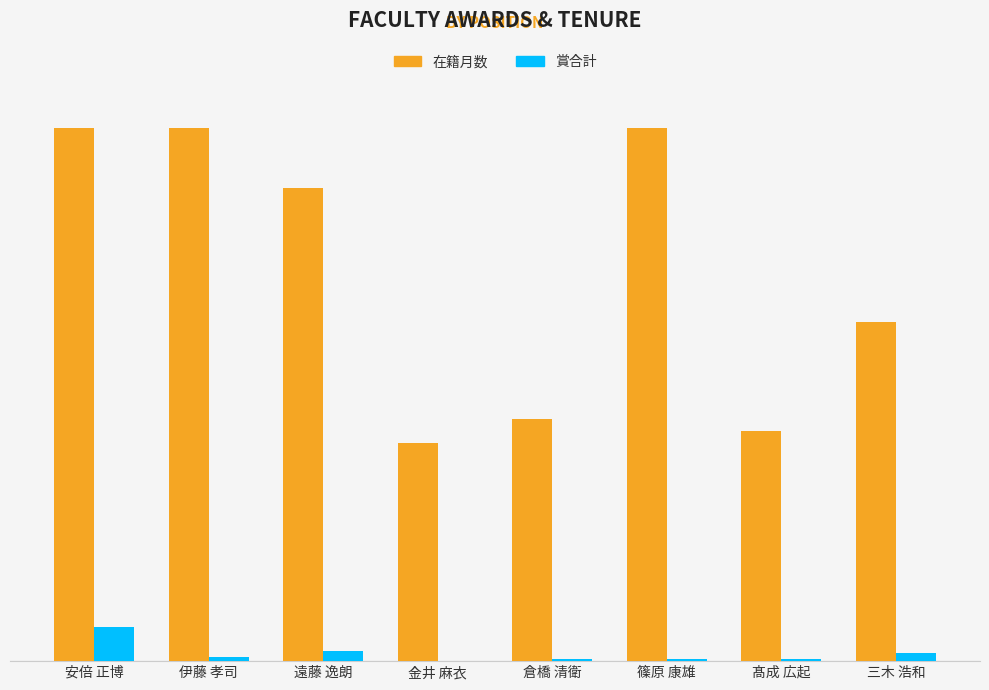

Are the bars horizontal?

No